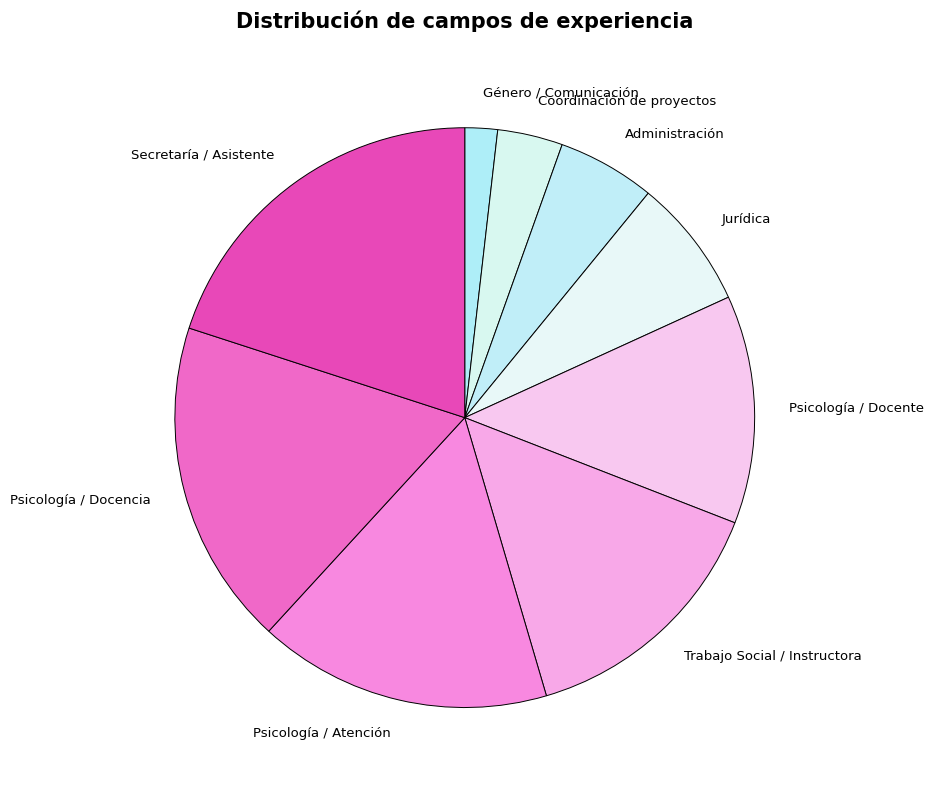

Which category has the biggest portion of the pie?

Secretaría / Asistente